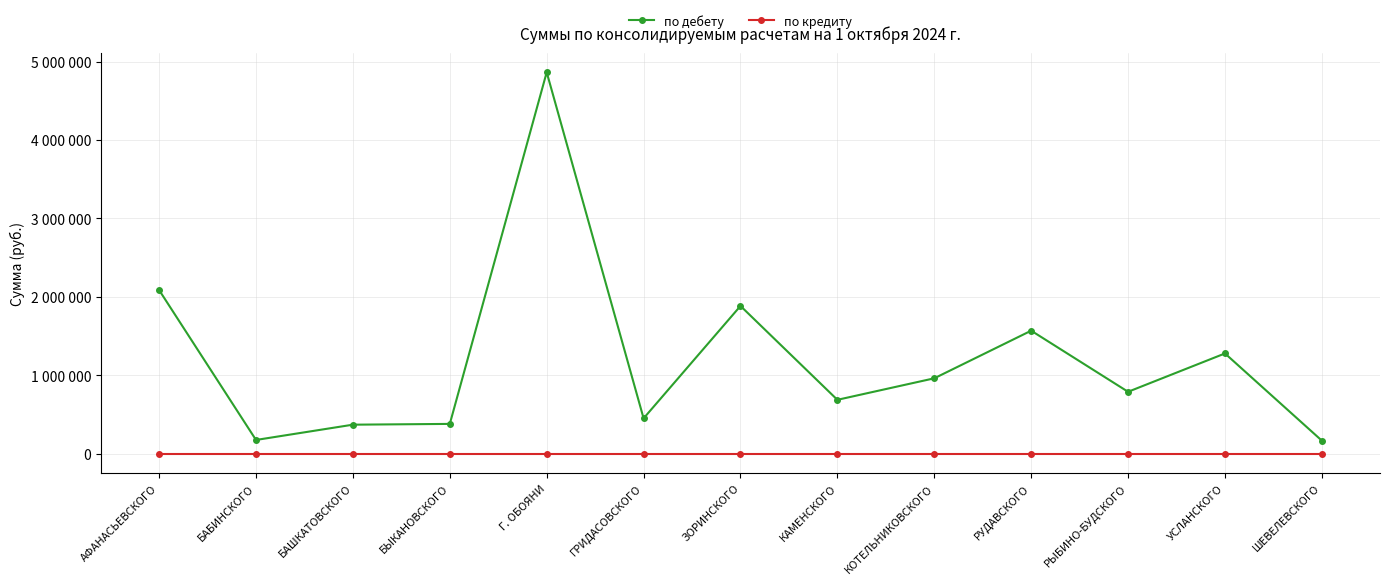

What are all the series names shown in the legend?

по дебету, по кредиту